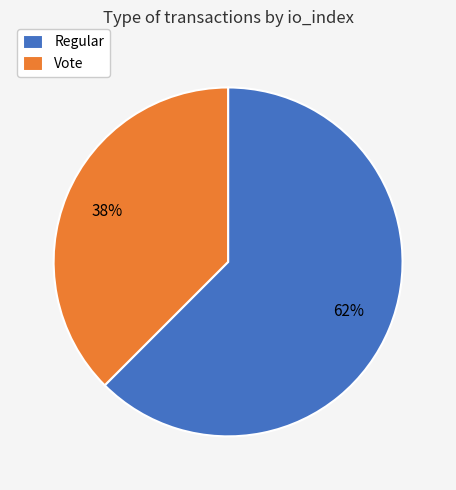

Does Regular account for over 50% of the chart?

Yes